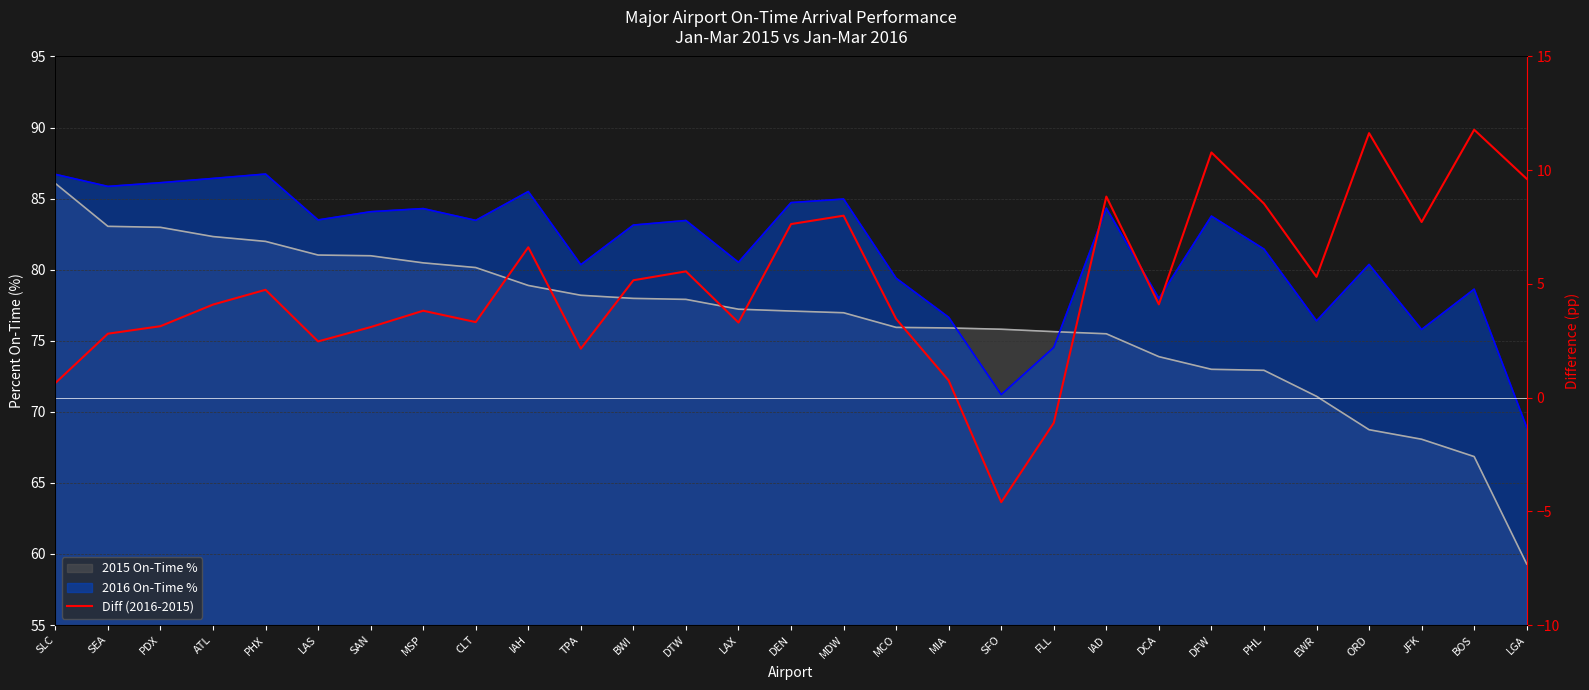

Reading left to right, list all the values displayed in this chart.

0.6	2.8	3.1	4.1	4.7	2.5	3.1	3.8	3.3	6.6	2.1	5.2	5.5	3.3	7.6	8.0	3.5	0.8	-4.6	-1.1	8.8	4.1	10.8	8.5	5.3	11.6	7.7	11.8	9.6